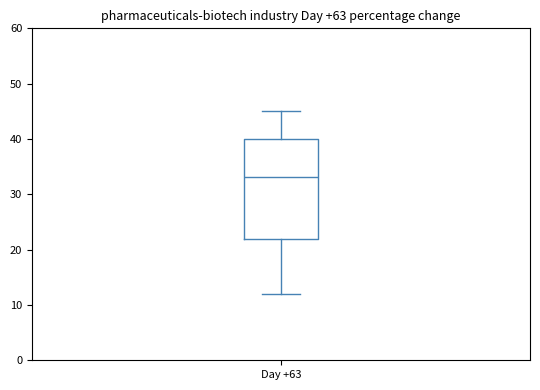

Transcribe this box plot: give where the median line is, the range the box spans, and where the two whiskers end, as read against the y-axis. The values are not printed on the chart, so give them approximately, as read against the axis.

median 33, box 22 to 40, whiskers 12 to 45